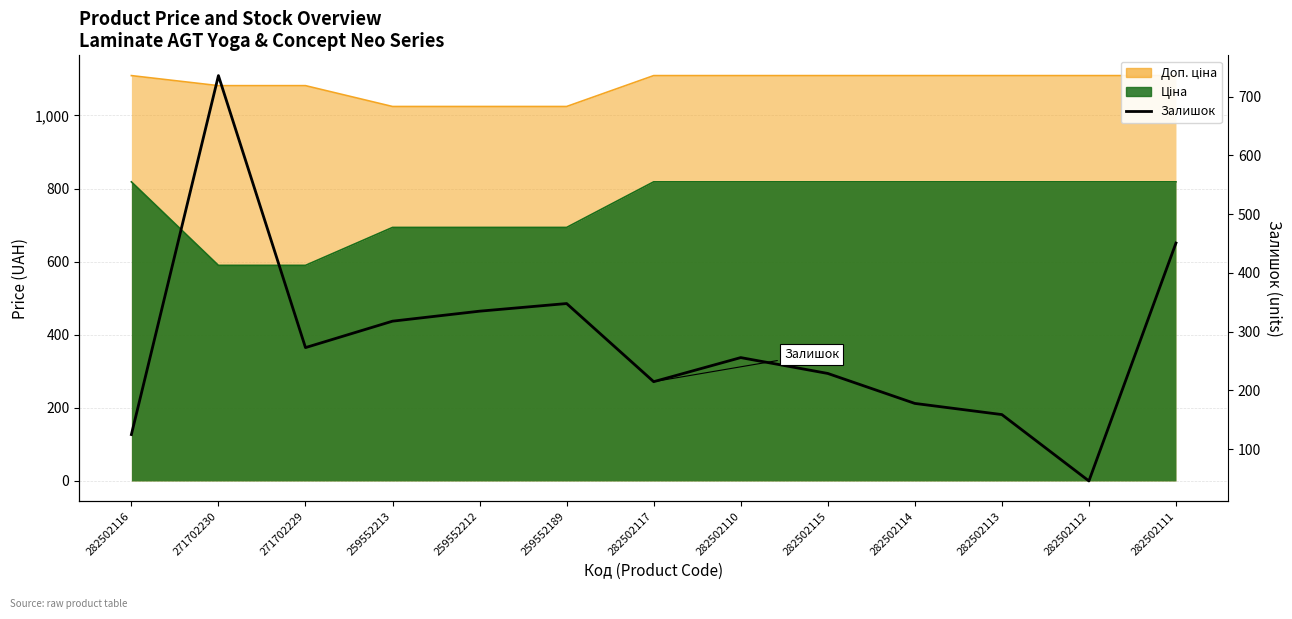

Is it true that the value at 282502117 is 215?

True